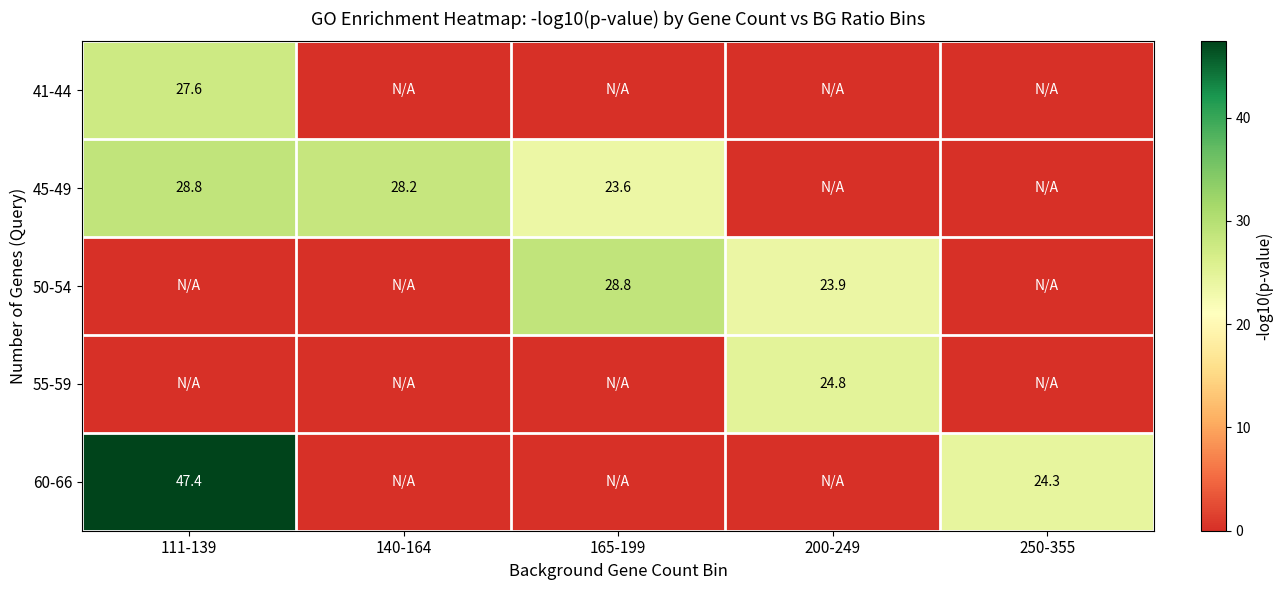

The value of 41-44 at 111-139 is 10.3. True or false?

False